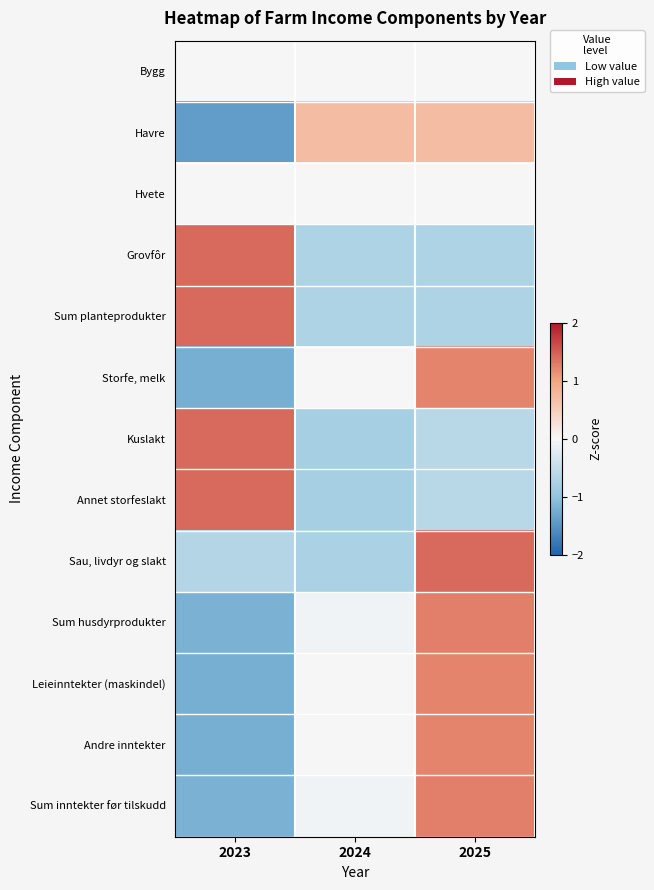

Reading left to right, extract all data points from this chart.

Bygg: 2023=0.0	2024=0.0	2025=0.0
Havre: 2023=-1.4	2024=0.7	2025=0.7
Hvete: 2023=0.0	2024=0.0	2025=0.0
Grovfôr: 2023=1.4	2024=-0.7	2025=-0.7
Sum planteprodukter: 2023=1.4	2024=-0.7	2025=-0.7
Storfe, melk: 2023=-1.2	2024=-0.0	2025=1.2
Kuslakt: 2023=1.4	2024=-0.8	2025=-0.6
Annet storfeslakt: 2023=1.4	2024=-0.8	2025=-0.6
Sau, livdyr og slakt: 2023=-0.7	2024=-0.7	2025=1.4
Sum husdyrprodukter: 2023=-1.2	2024=-0.1	2025=1.3
Leieinntekter (maskindel): 2023=-1.2	2024=-0.0	2025=1.2
Andre inntekter: 2023=-1.2	2024=-0.0	2025=1.2
Sum inntekter før tilskudd: 2023=-1.2	2024=-0.1	2025=1.3